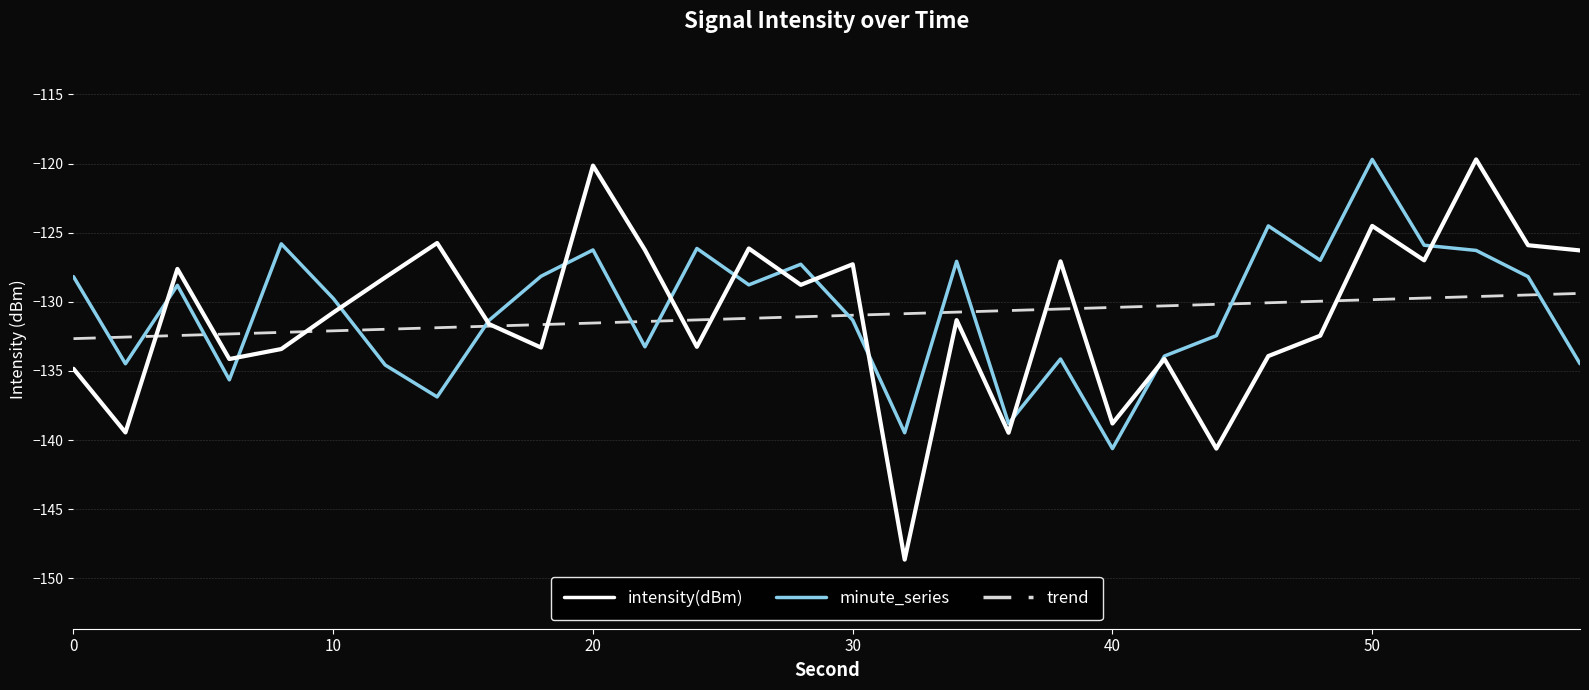

Which series has the largest range (max minus min)?

intensity(dBm)